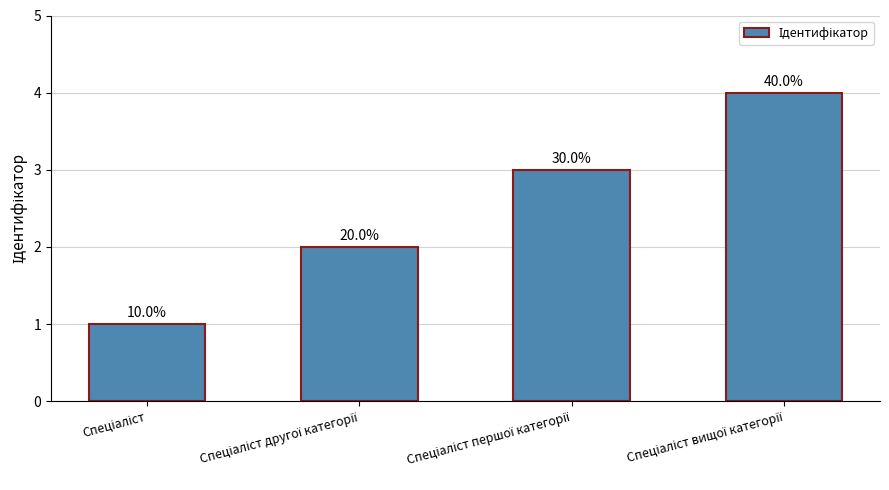

Rank the categories by value from highest to lowest.

Спеціаліст вищої категорії, Спеціаліст першої категорії, Спеціаліст другої категорії, Спеціаліст